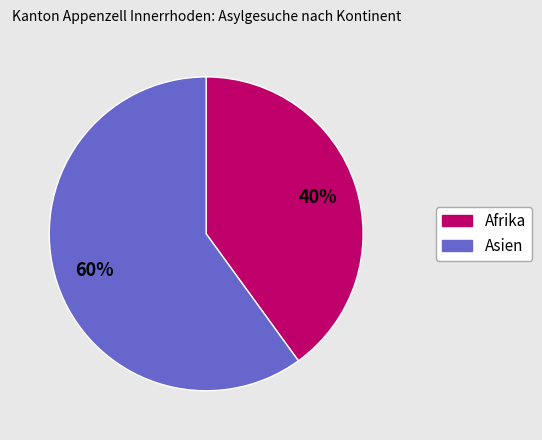

Is the sum of Asien and Afrika greater than half?

Yes